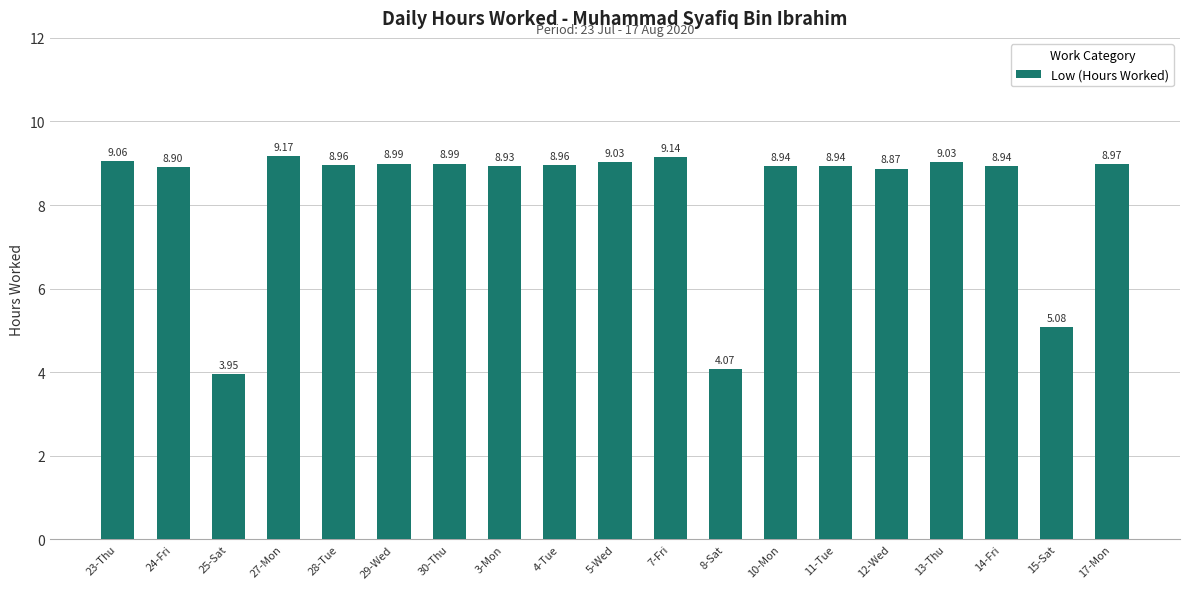

Between 17-Mon and 27-Mon, which is larger?

27-Mon